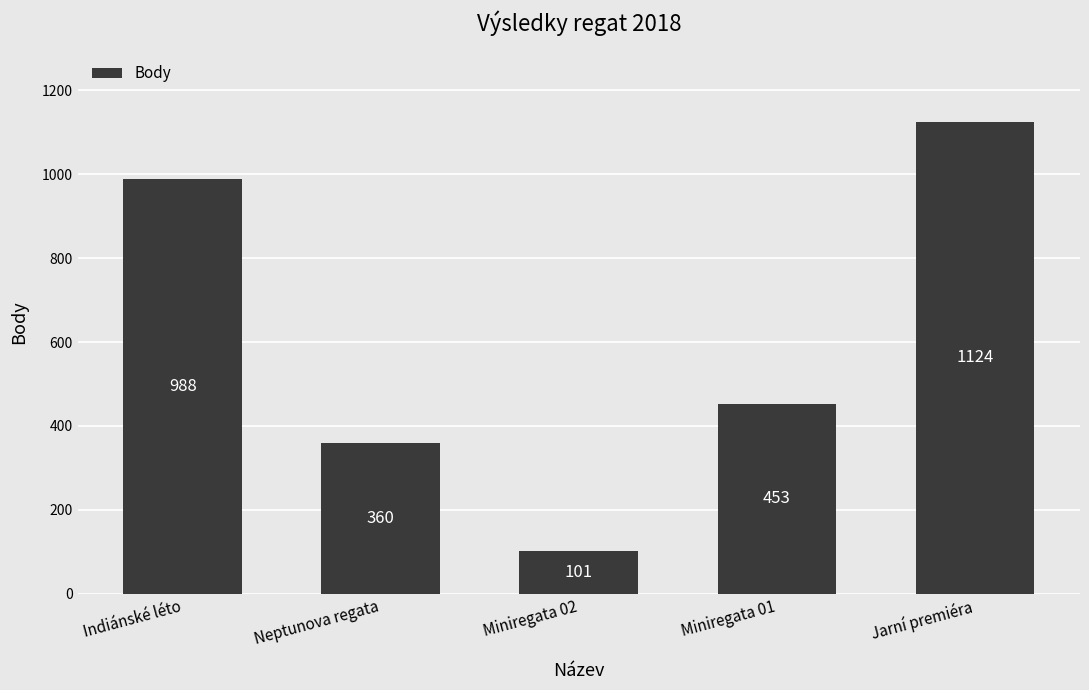

Reading left to right, transcribe all the data shown in this chart.

Indiánské léto=988	Neptunova regata=360	Miniregata 02=101	Miniregata 01=453	Jarní premiéra=1124